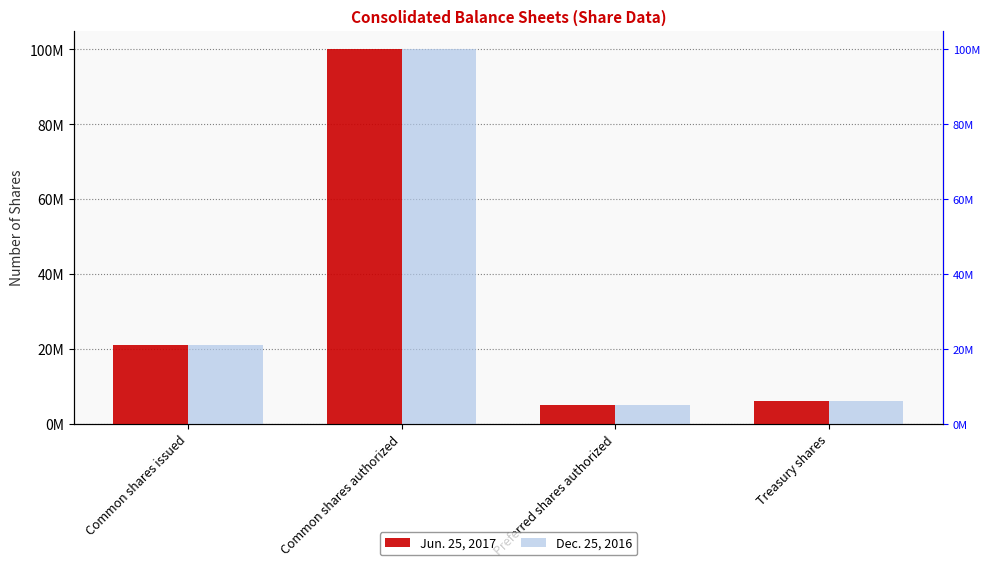

Are the bars horizontal?

No